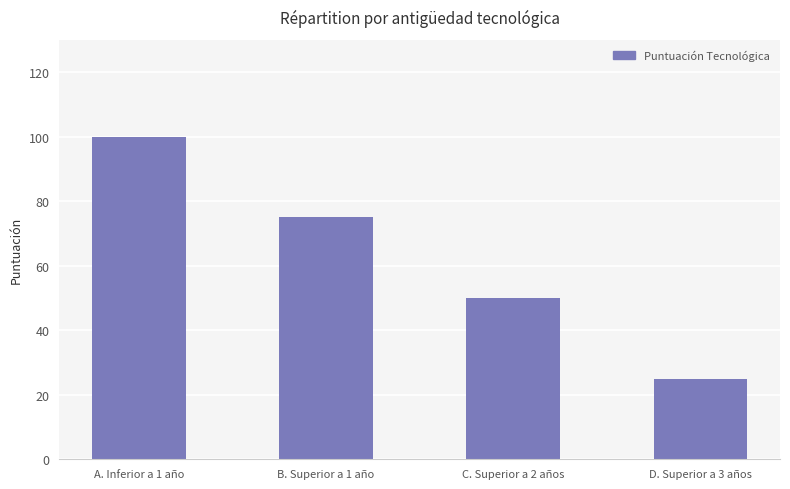

What is the maximum value shown in the chart?

100